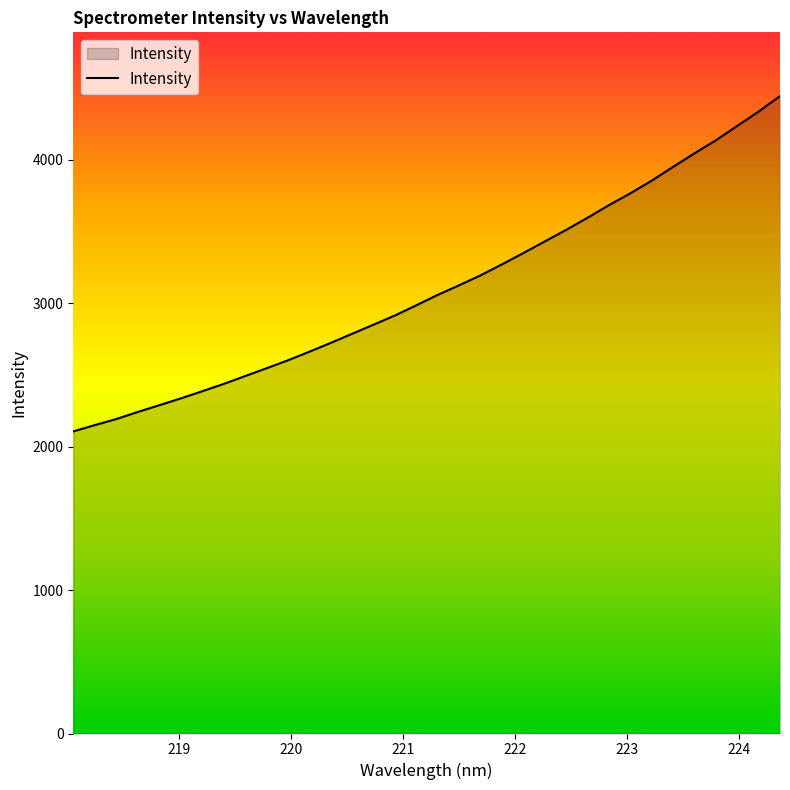

What is the difference between the maximum and minimum values?

2336.8